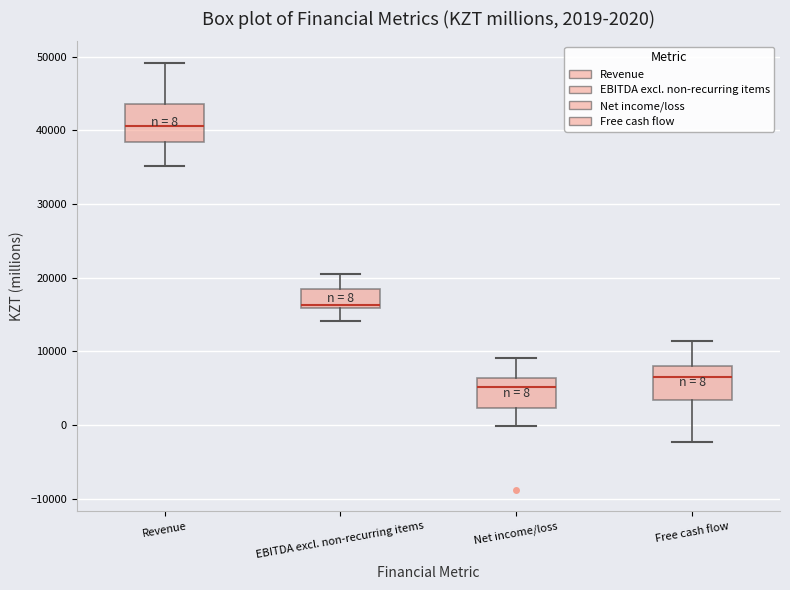

Which box's median line is the lowest?

Net income/loss